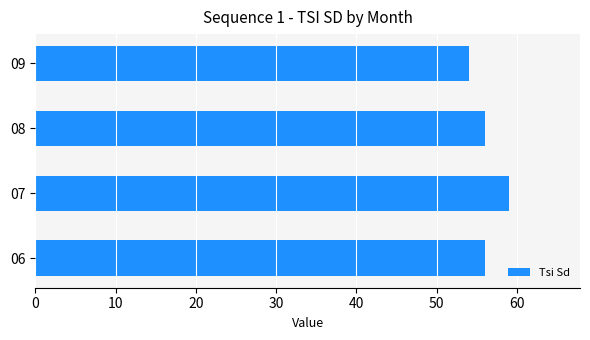

Count the number of data series in this chart.

1